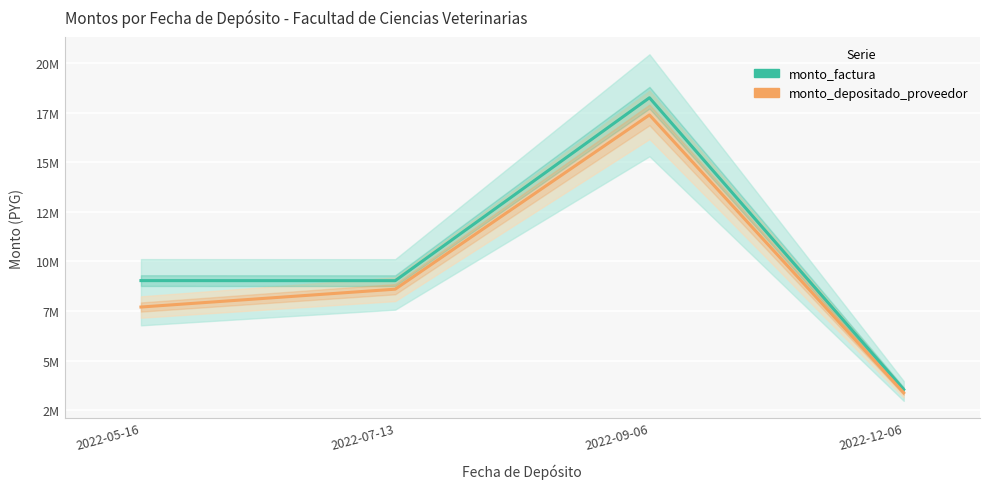

True or false: monto_depositado_proveedor has a value of 7697394 at 2022-05-16.

True